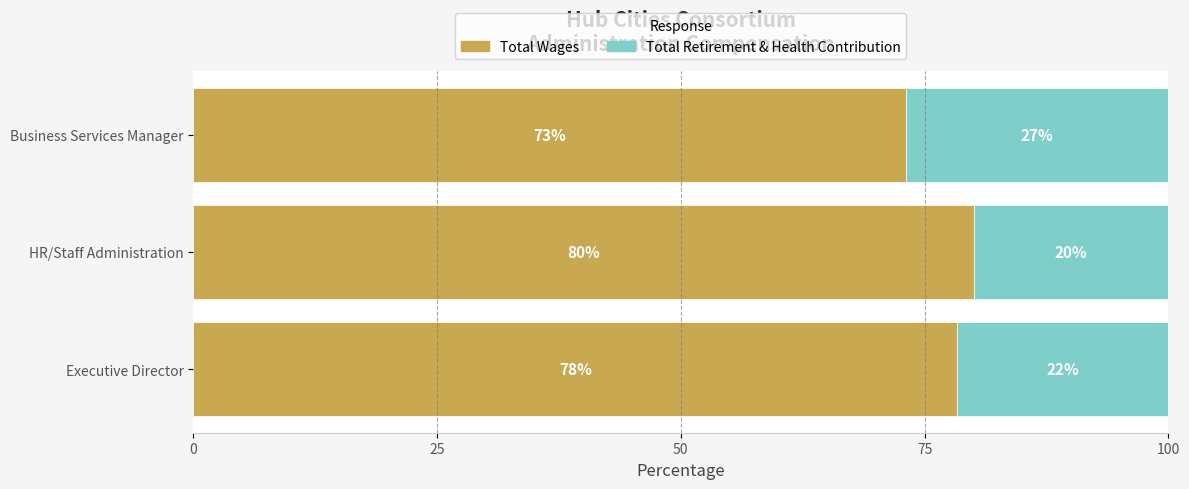

What are all the series names shown in the legend?

Total Wages, Total Retirement & Health Contribution